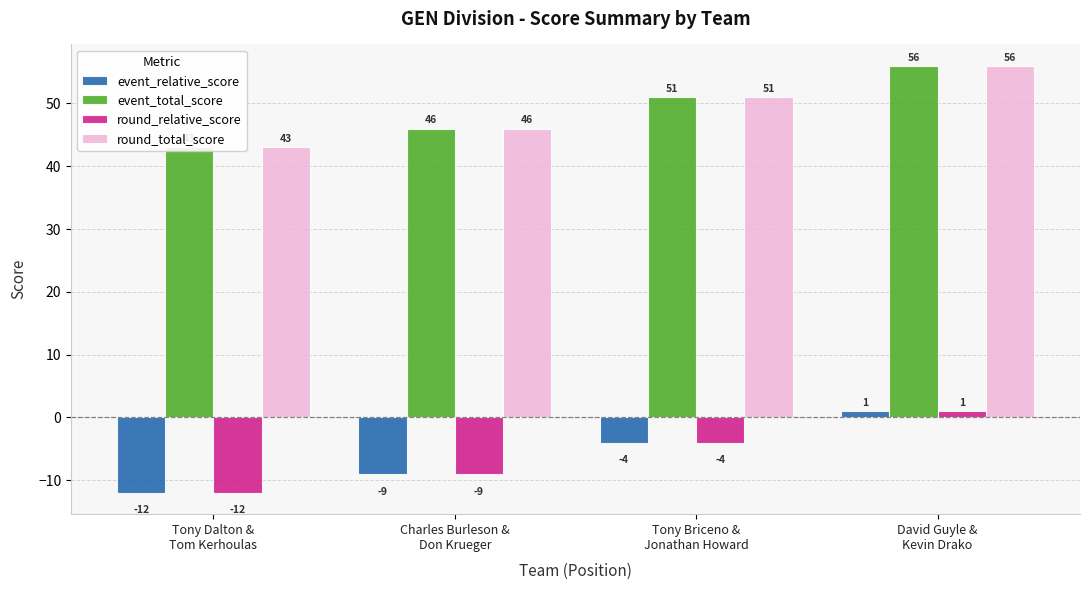

Is the value of event_relative_score at Charles Burleson &
Don Krueger greater than the value of round_relative_score at Charles Burleson &
Don Krueger?

No